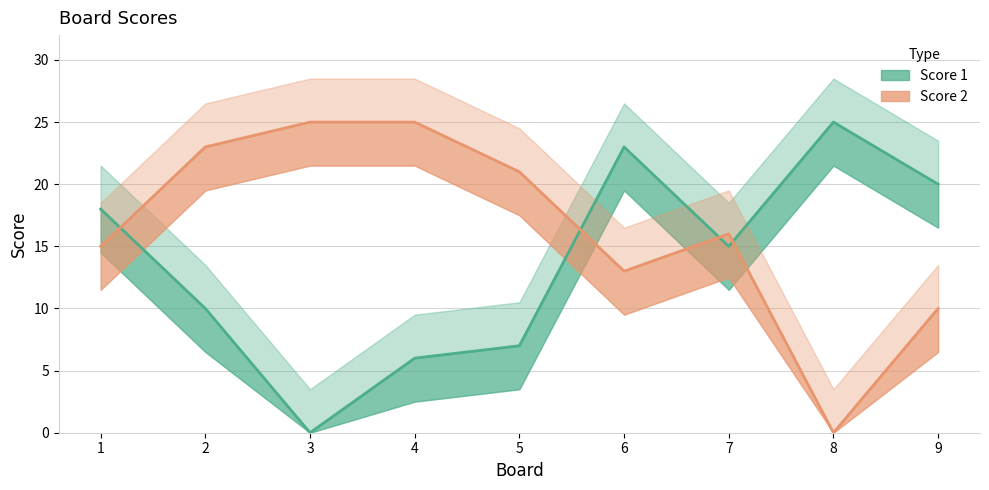

Where is the first local minimum for Score 1?

3